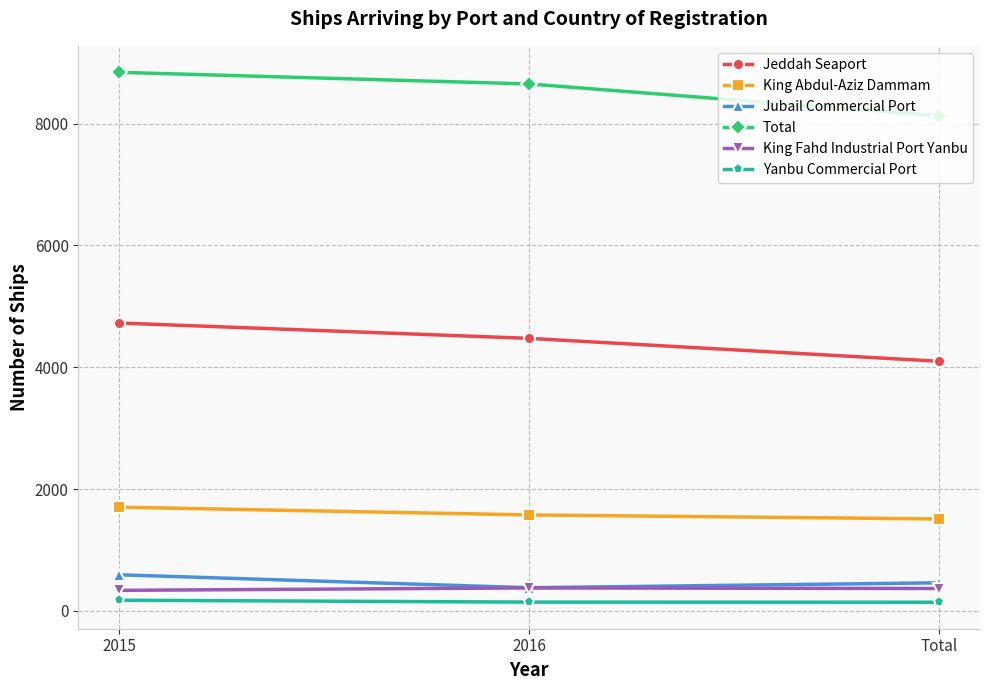

What is the sum of the Yanbu Commercial Port values at 2015 and Total?

317